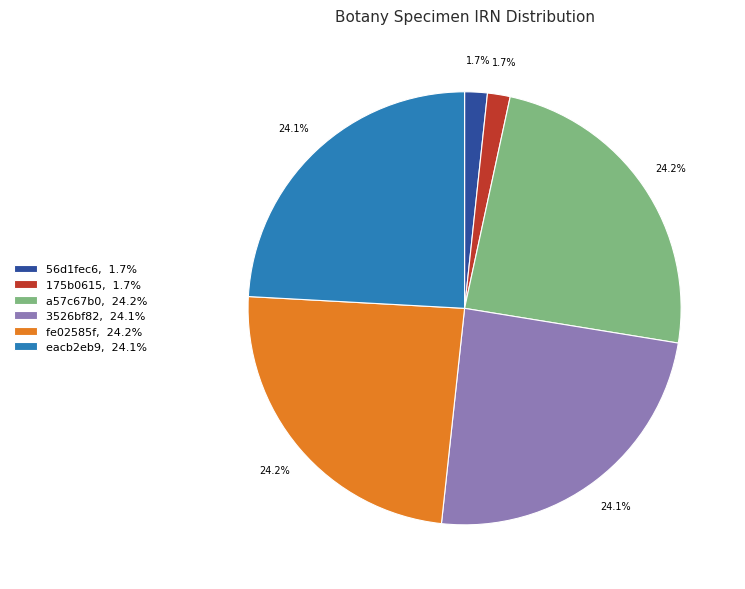

Does any single category account for the majority?

No